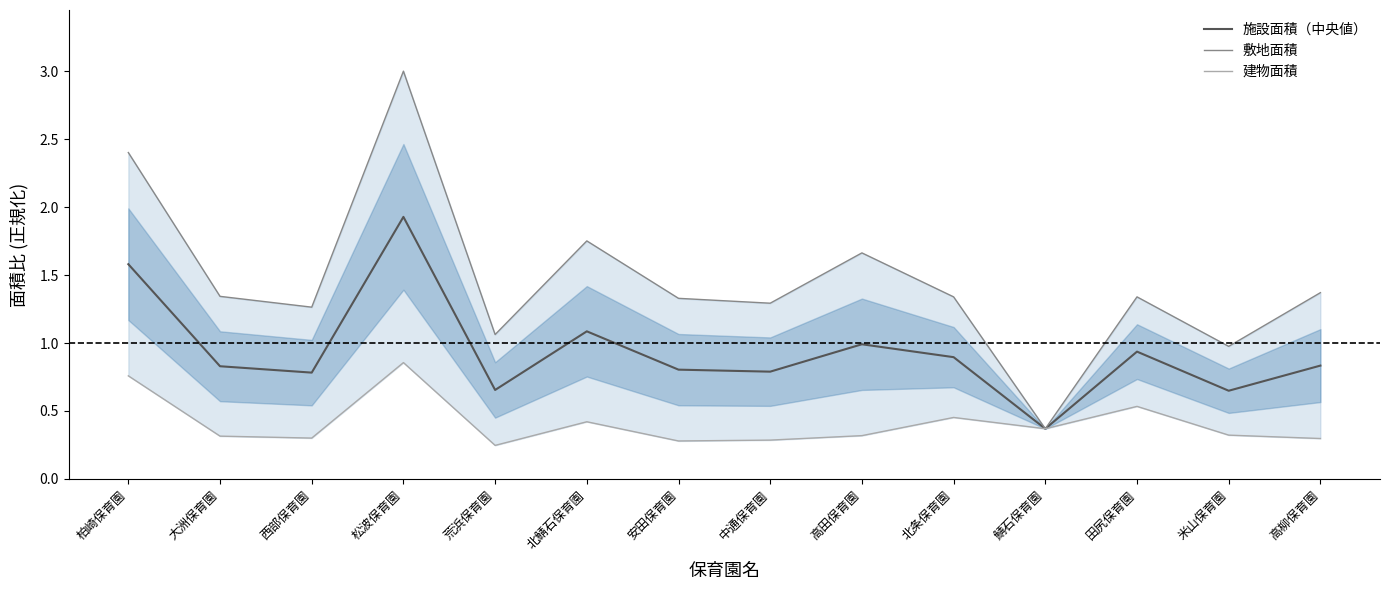

Which series has the largest range (max minus min)?

敷地面積